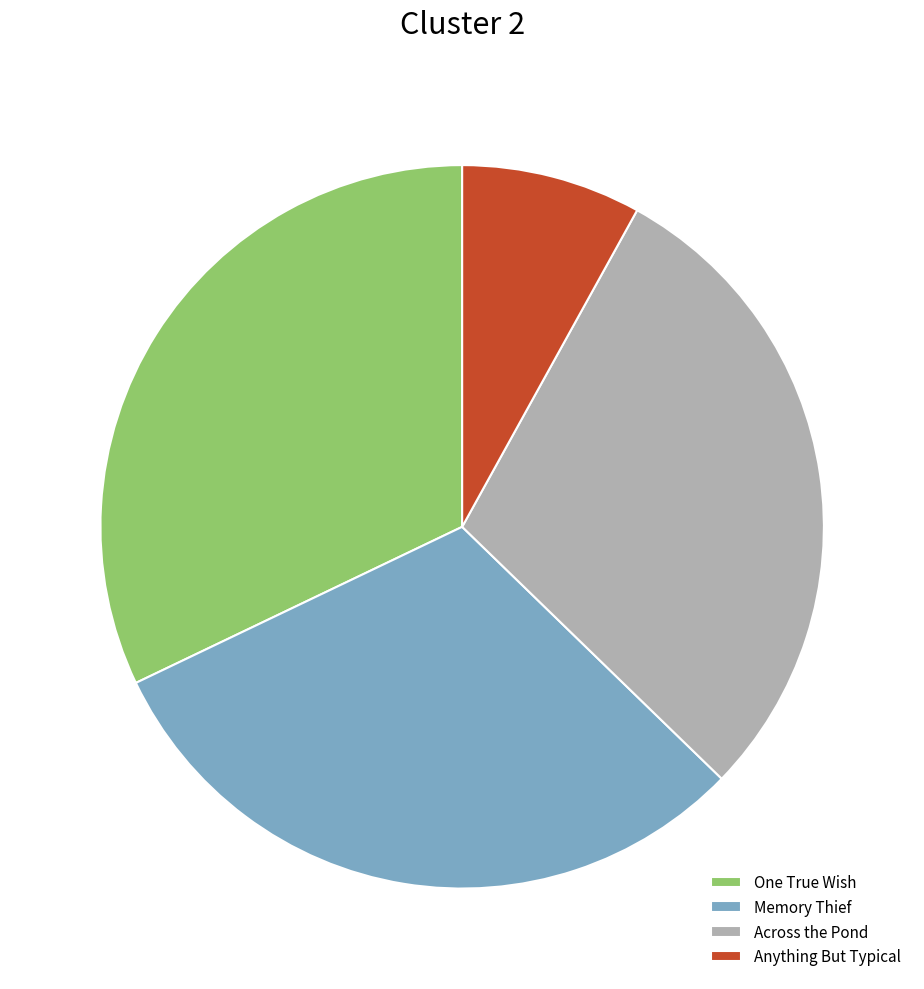

Between Across the Pond and Memory Thief, which is larger?

Memory Thief